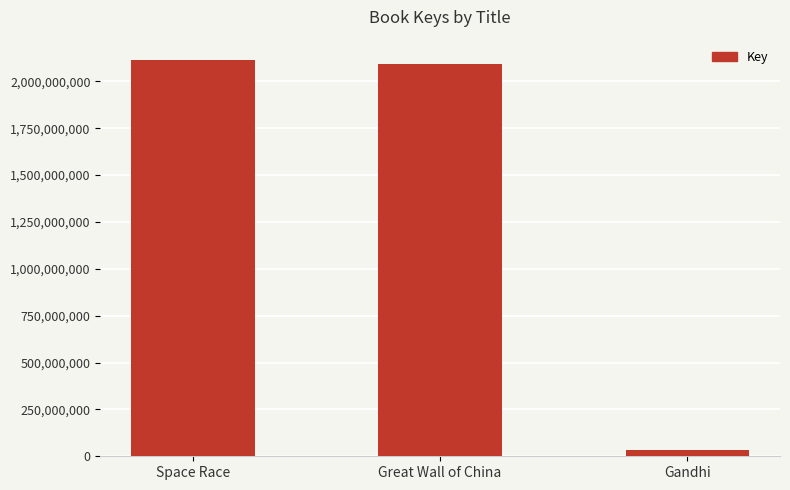

What is the change in value from Space Race to Great Wall of China?

-22277008